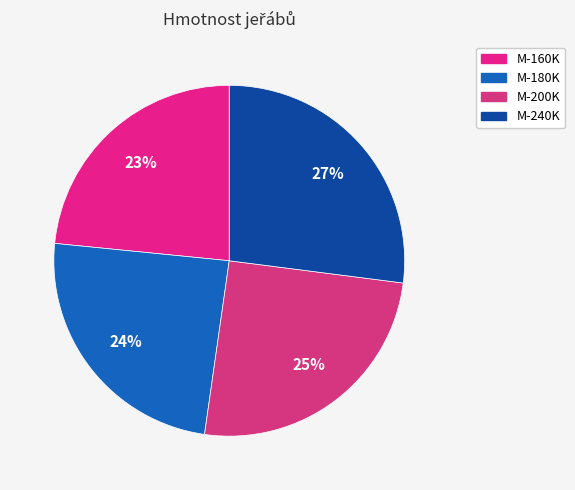

Which slice is the largest?

M-240K